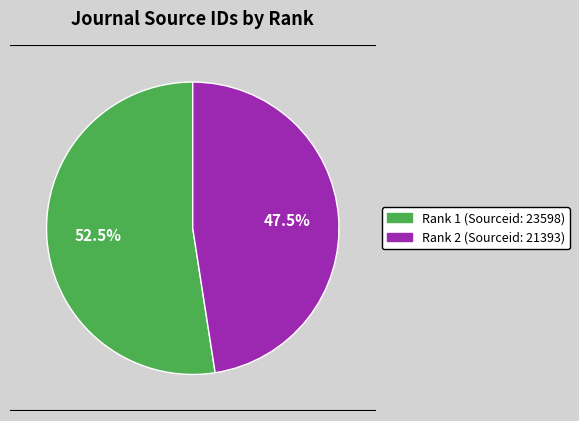

Does any single category account for the majority?

Yes